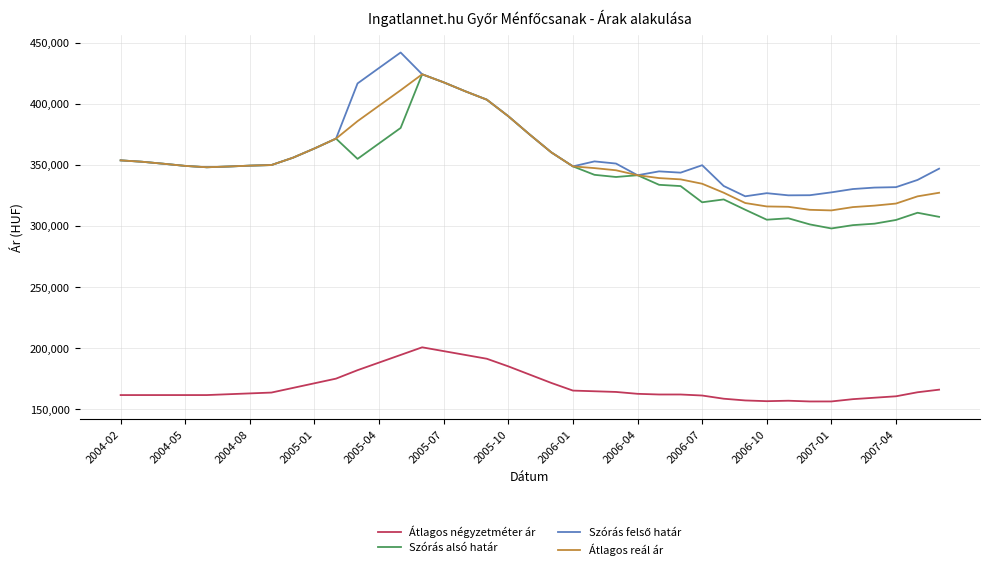

What is the minimum value shown in the chart?

156300